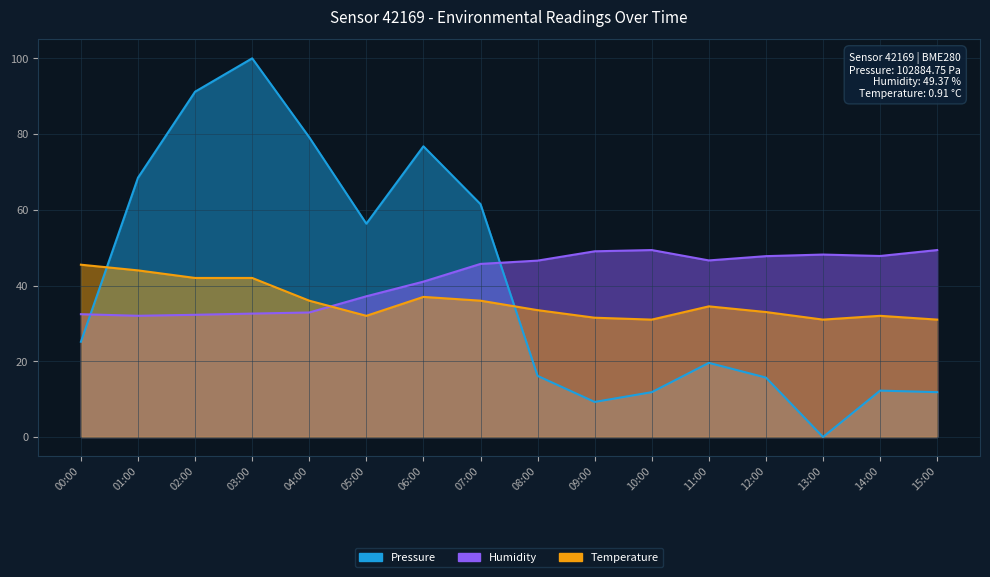

At how many categories does at least one series exceed 40?

16